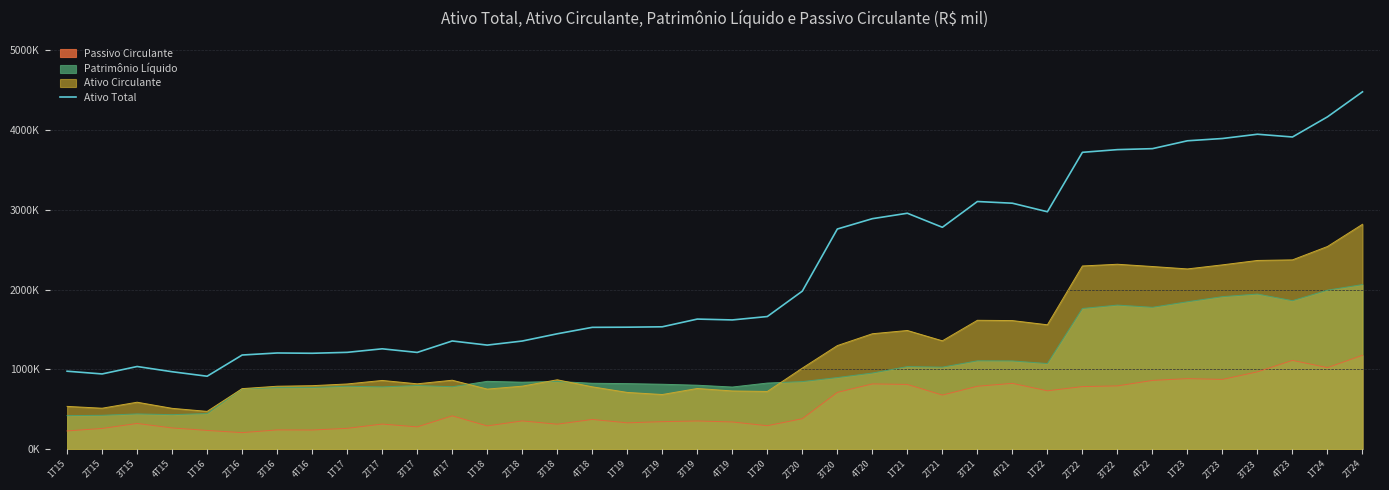

At which category does the data reach its first local valley?

2T15